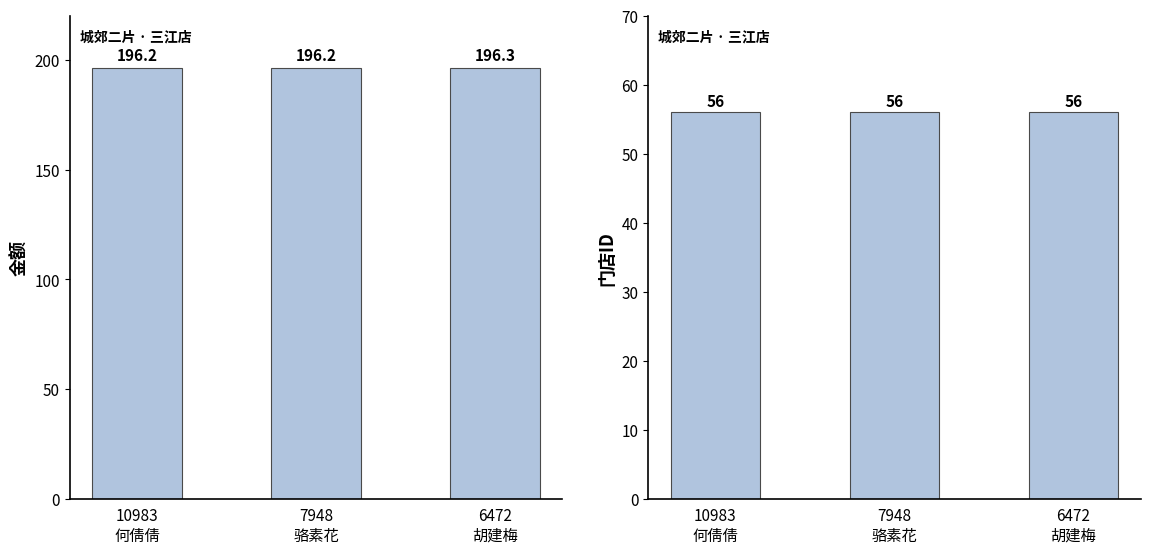

What is the highest value of the 门店ID series?

56.0